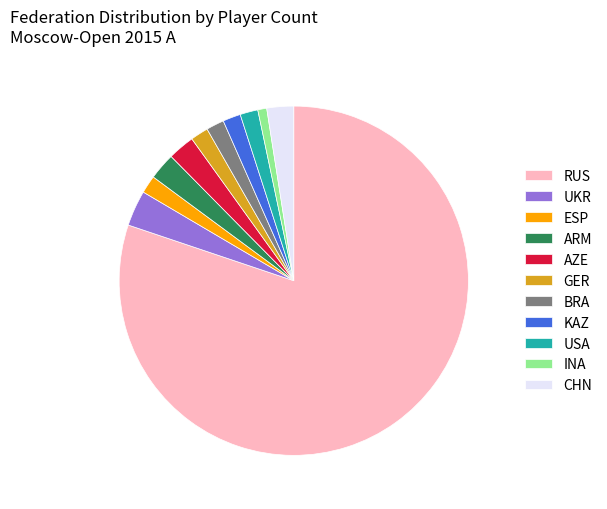

Which slice represents more than half of the pie?

RUS